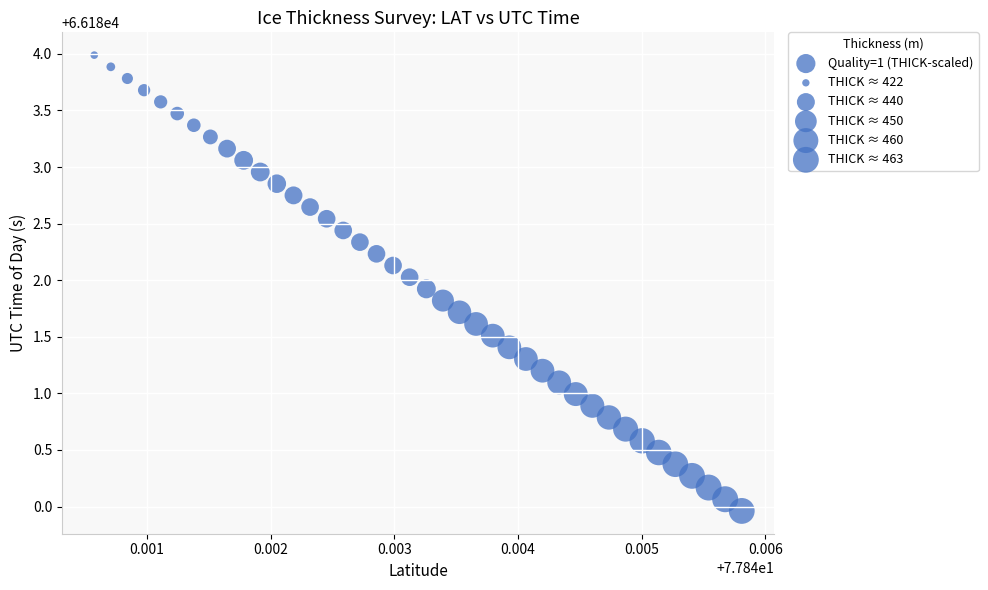

What is the range of Y values (max minus min)?

4.0